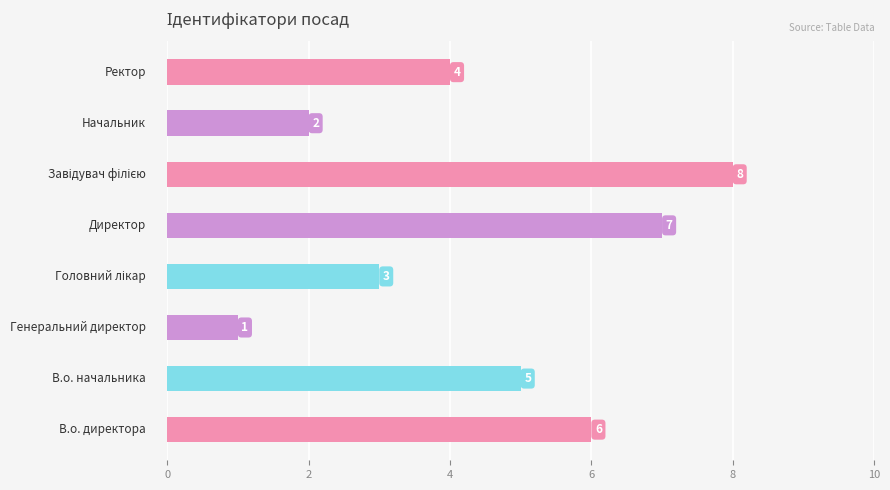

How many data points are less than 5?

4